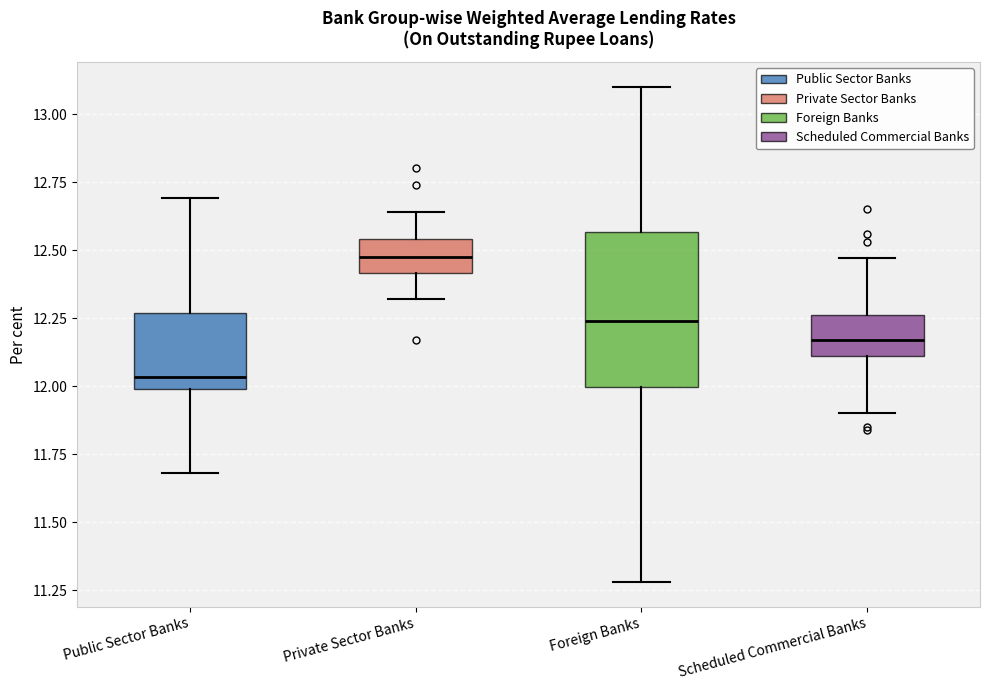

Which box's median line is the highest?

Private Sector Banks